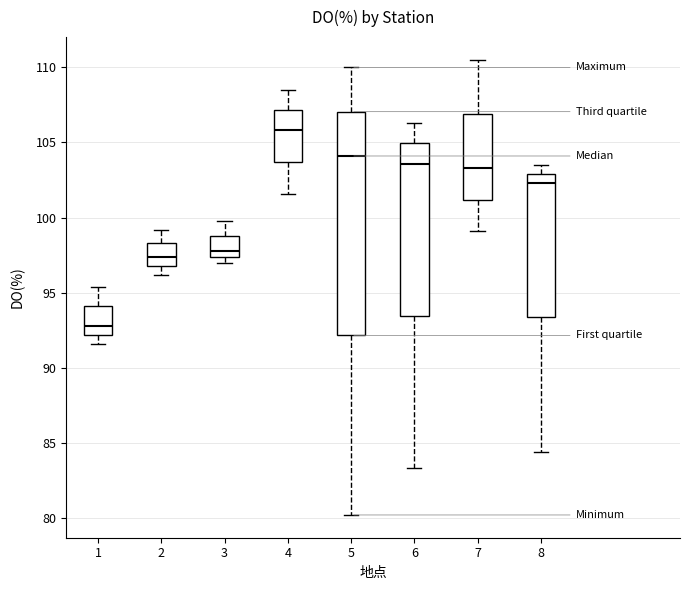

Which box's median line is the lowest?

1